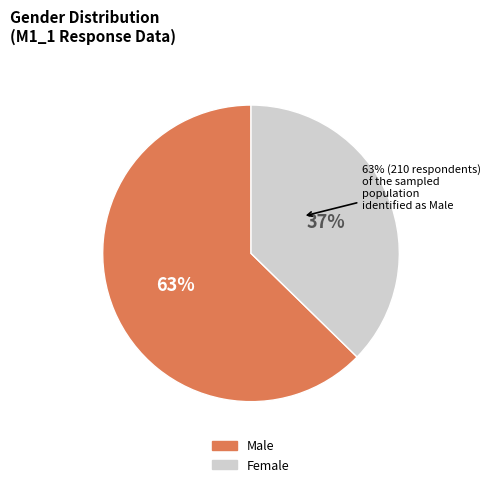

Which category has the biggest portion of the pie?

Male